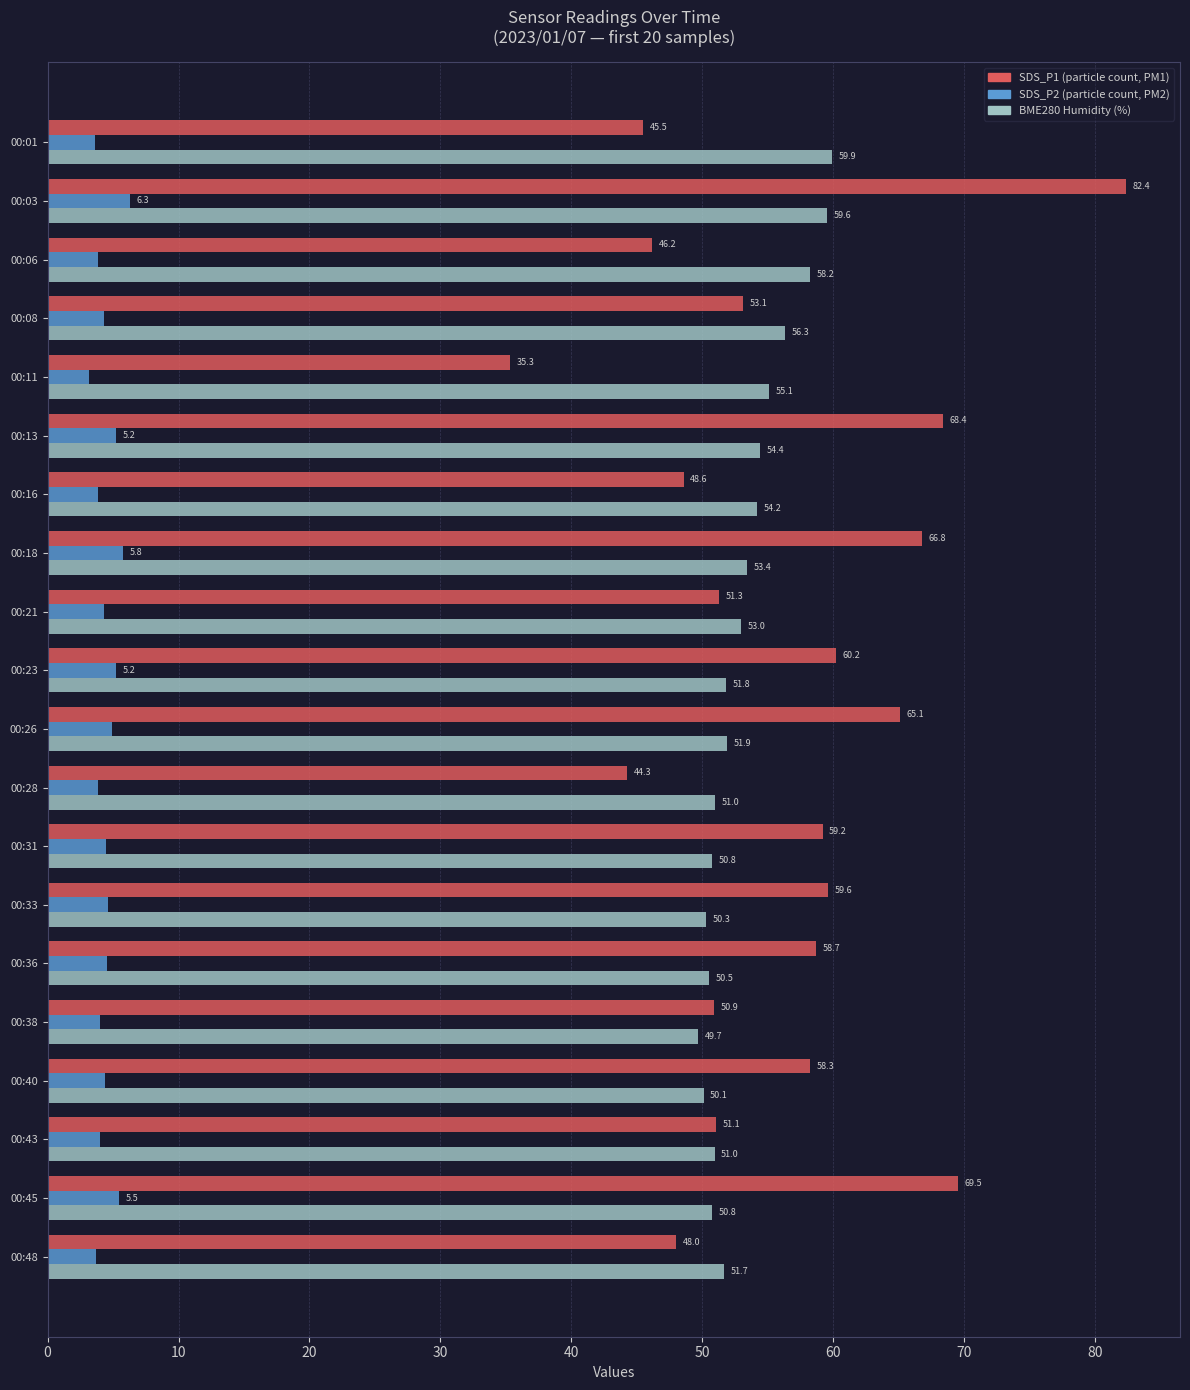

What is the total value across all series at 00:48?

103.4